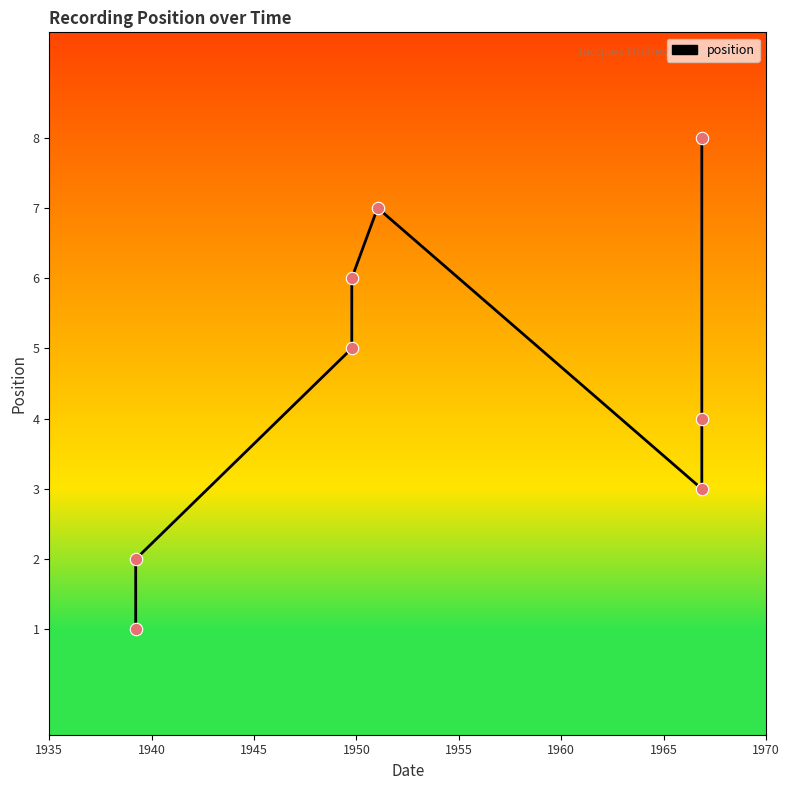

Between 1935 and 1950, which is larger?

1950